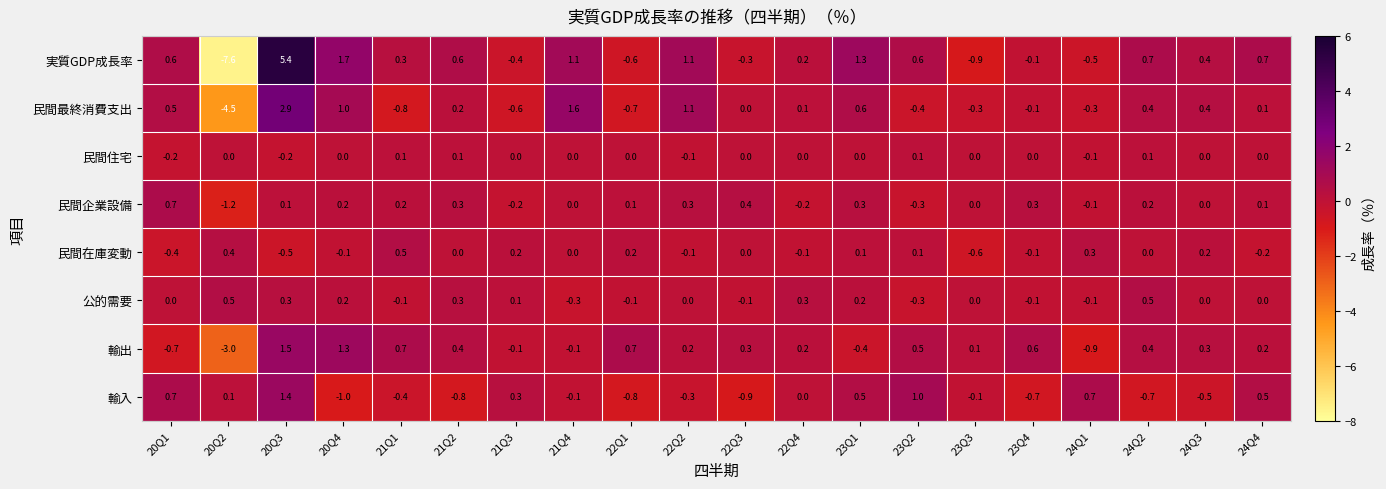

At which category does the chart reach its peak across all series?

20Q3